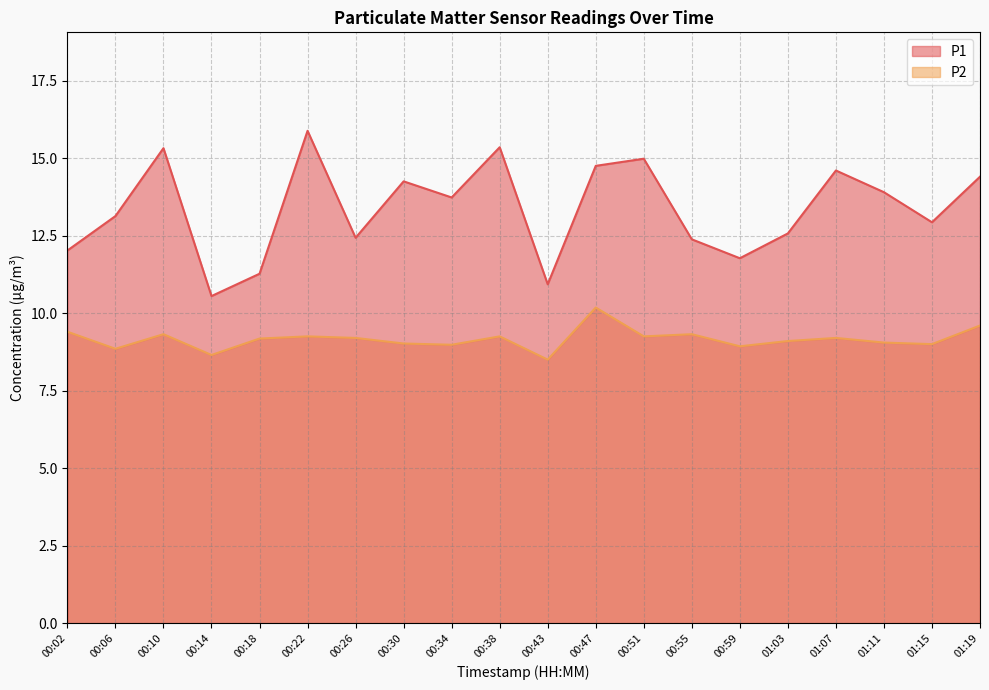

Does the chart have visible grid lines?

Yes